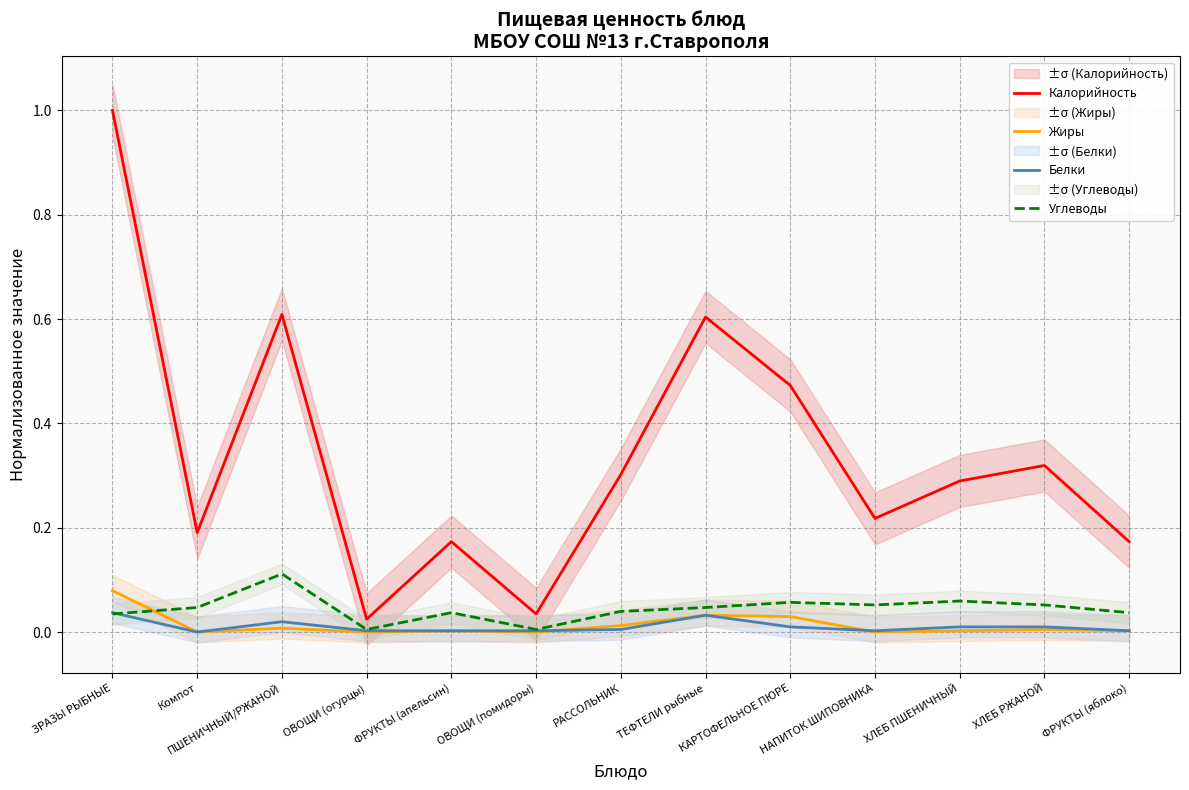

What is the greatest value displayed?

1.0